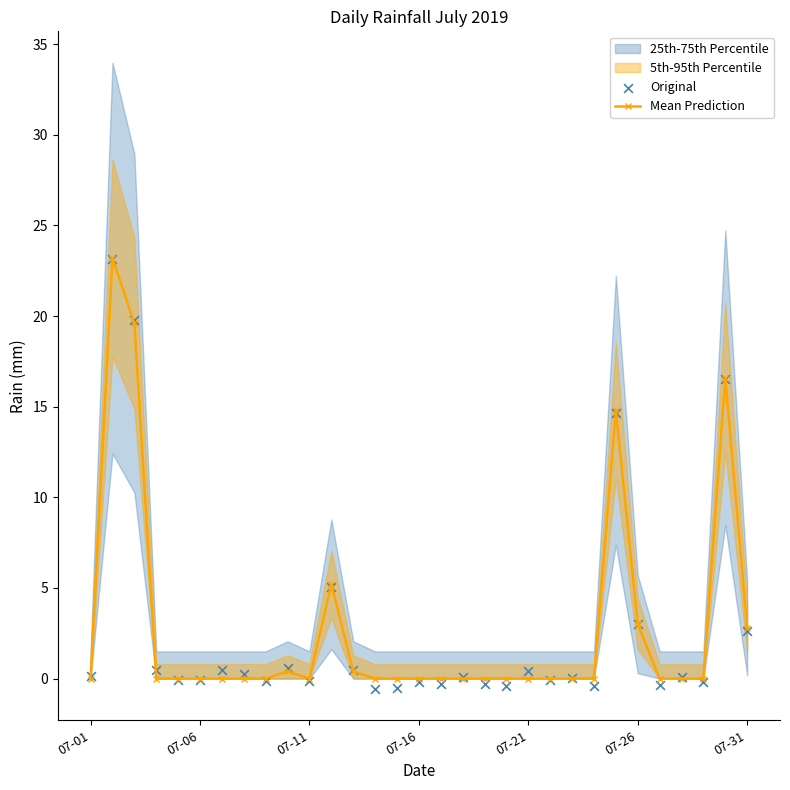

Is it true that Mean Prediction equals 12.2 at 07-16?

False